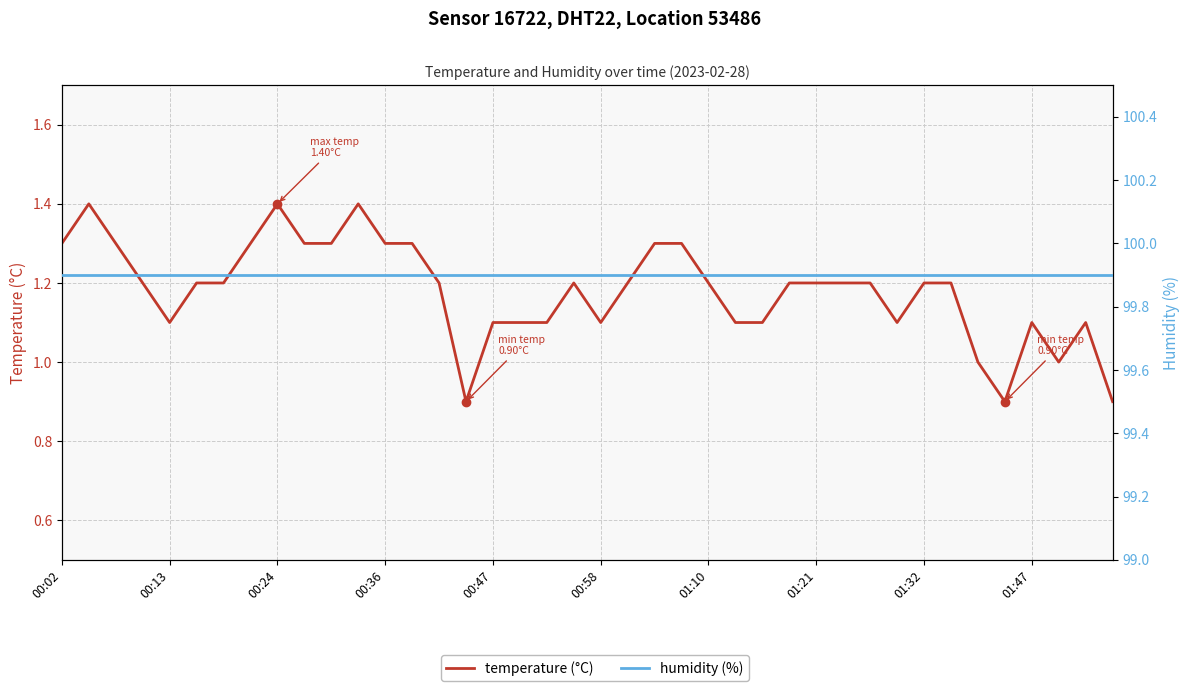

Reading left to right, transcribe all the data shown in this chart.

temperature (°C): 1.3	1.4	1.3	1.2	1.1	1.2	1.2	1.3	1.4	1.3	1.3	1.4	1.3	1.3	1.2	0.9	1.1	1.1	1.1	1.2	1.1	1.2	1.3	1.3	1.2	1.1	1.1	1.2	1.2	1.2	1.2	1.1	1.2	1.2	1.0	0.9	1.1	1.0	1.1	0.9
humidity (%): 99.9	99.9	99.9	99.9	99.9	99.9	99.9	99.9	99.9	99.9	99.9	99.9	99.9	99.9	99.9	99.9	99.9	99.9	99.9	99.9	99.9	99.9	99.9	99.9	99.9	99.9	99.9	99.9	99.9	99.9	99.9	99.9	99.9	99.9	99.9	99.9	99.9	99.9	99.9	99.9